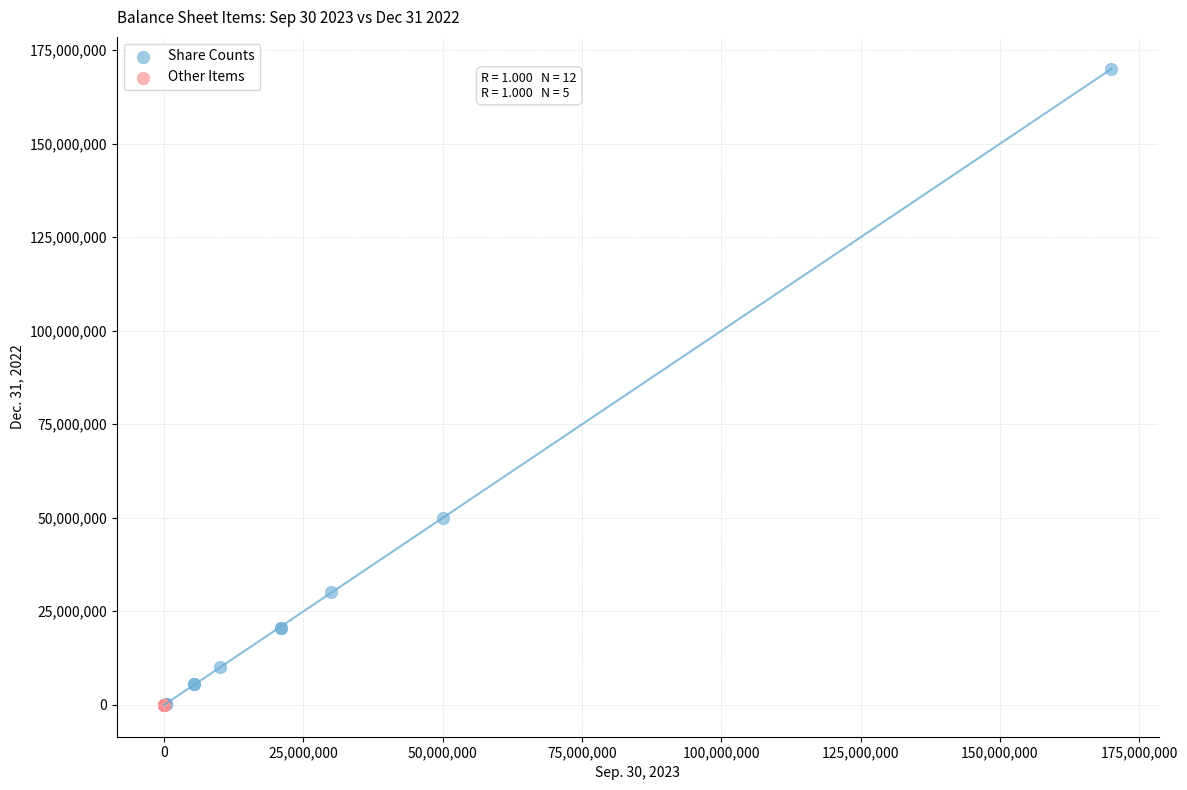

Which series reaches the maximum Y coordinate?

Share Counts